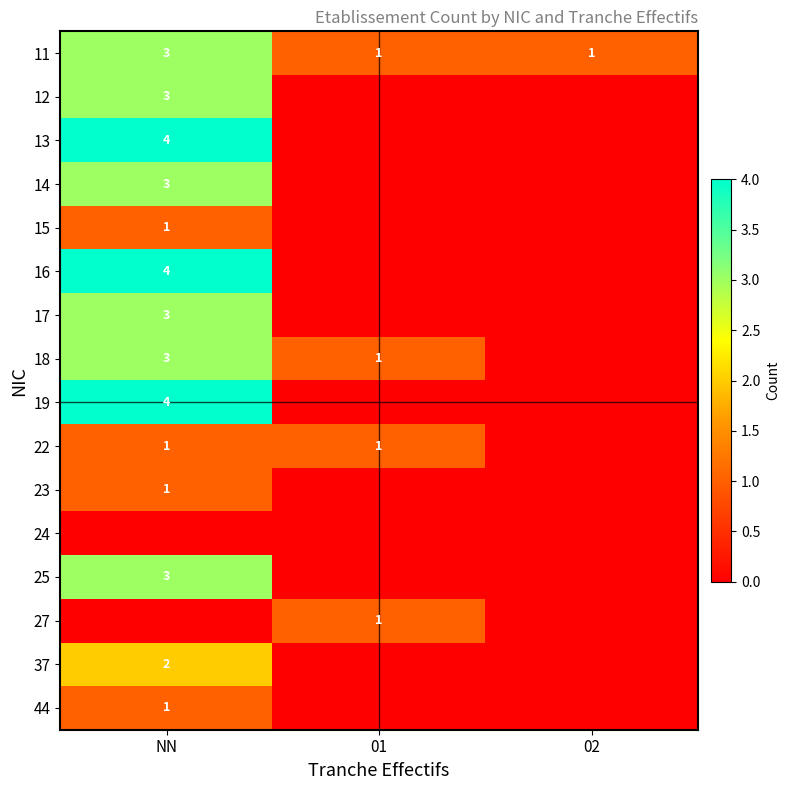

How many distinct data groups are displayed?

16